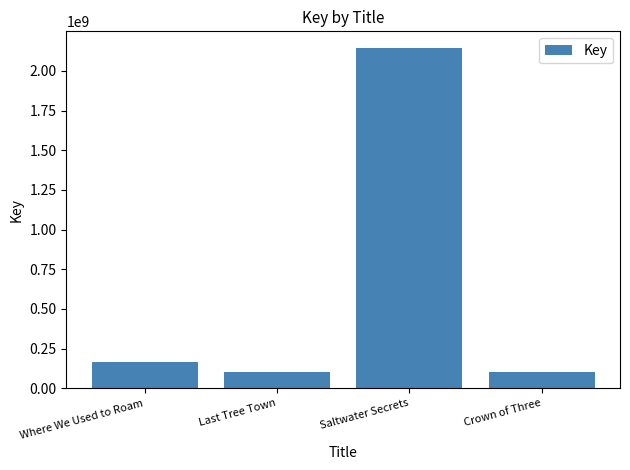

What is the change in value from Where We Used to Roam to Saltwater Secrets?

+1978991056